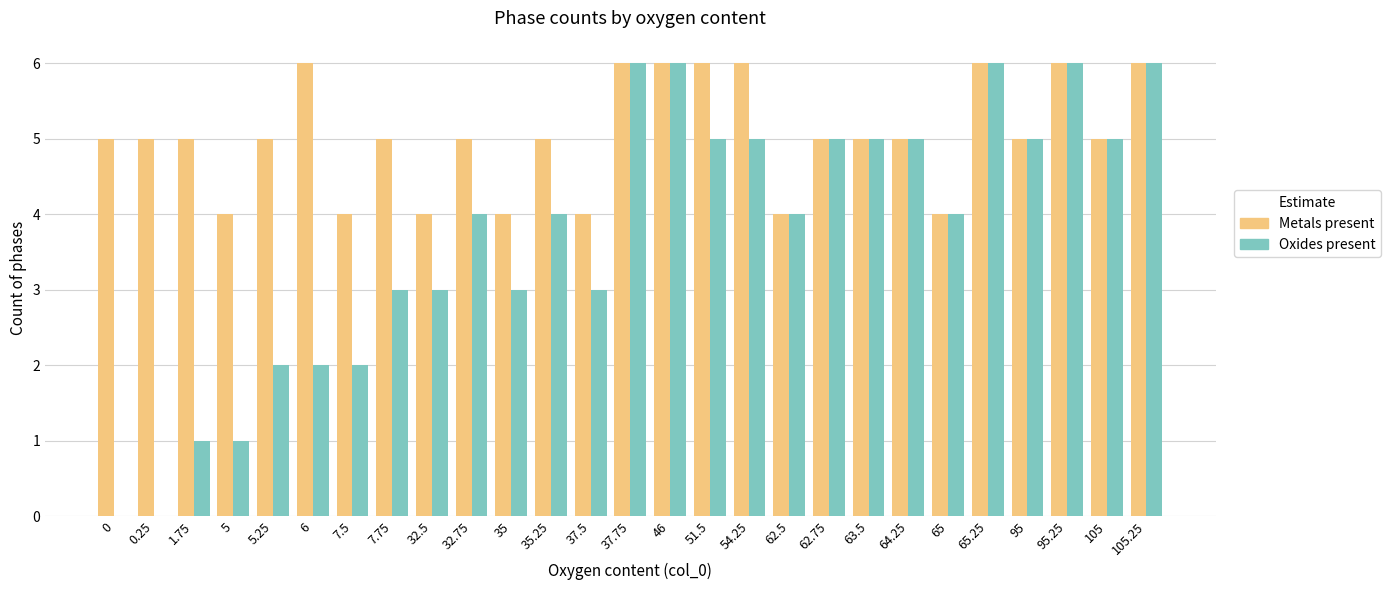

What is the greatest value displayed?

6